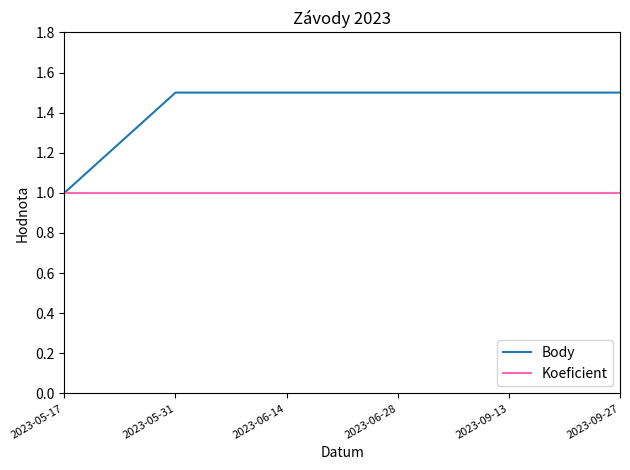

The Koeficient series shows 1.4 at 2023-09-27. True or false?

False